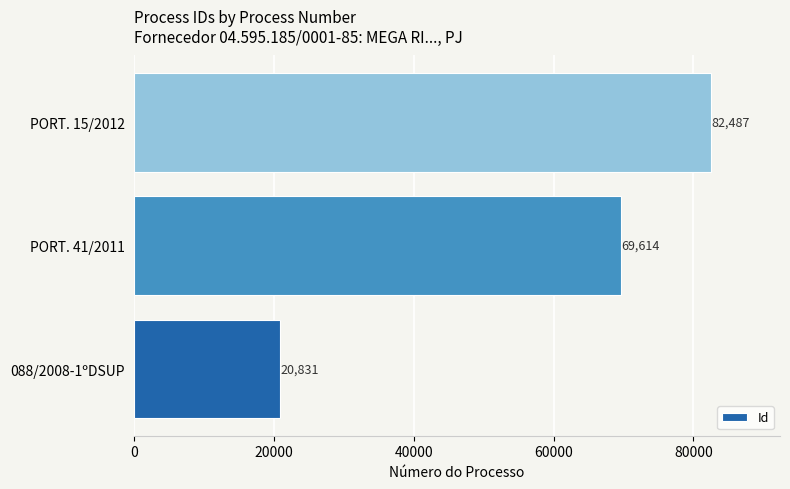

Reading bottom to top, list all the values displayed in this chart.

088/2008-1ºDSUP=20831	PORT. 41/2011=69614	PORT. 15/2012=82487